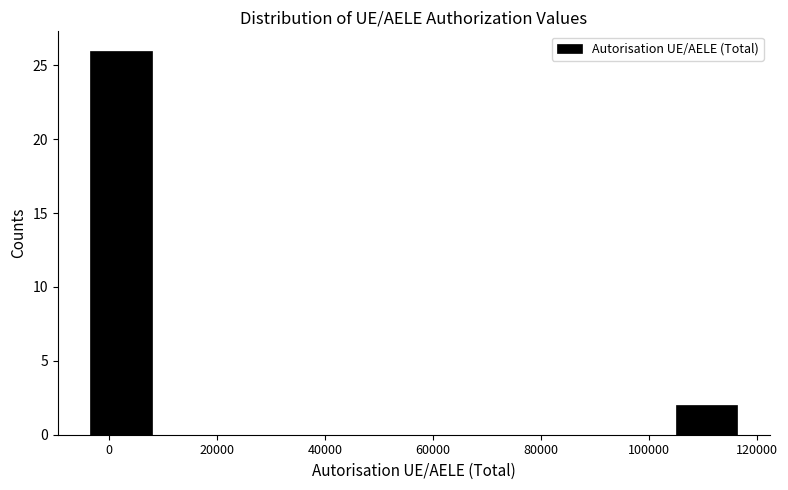

How tall is the bar that spans 104000 to 116000 on the x-axis? Neither the bar edges nor the heights are printed on the chart, so give them approximately, as read against the axes.

2